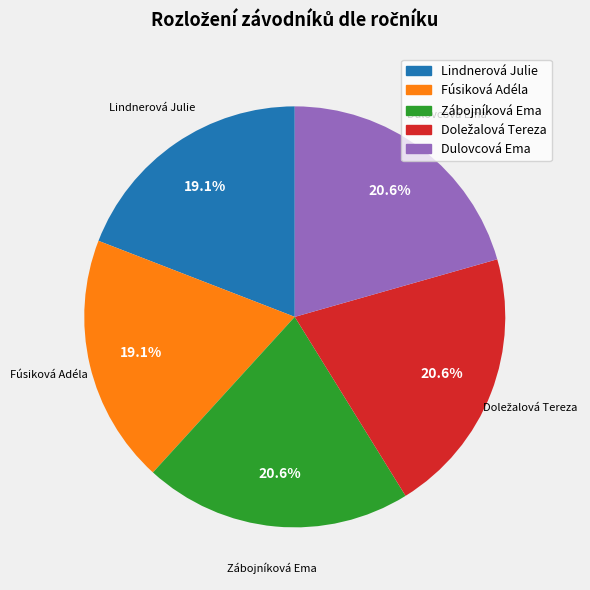

To the nearest percent, what portion does Dulovcová Ema represent?

21%